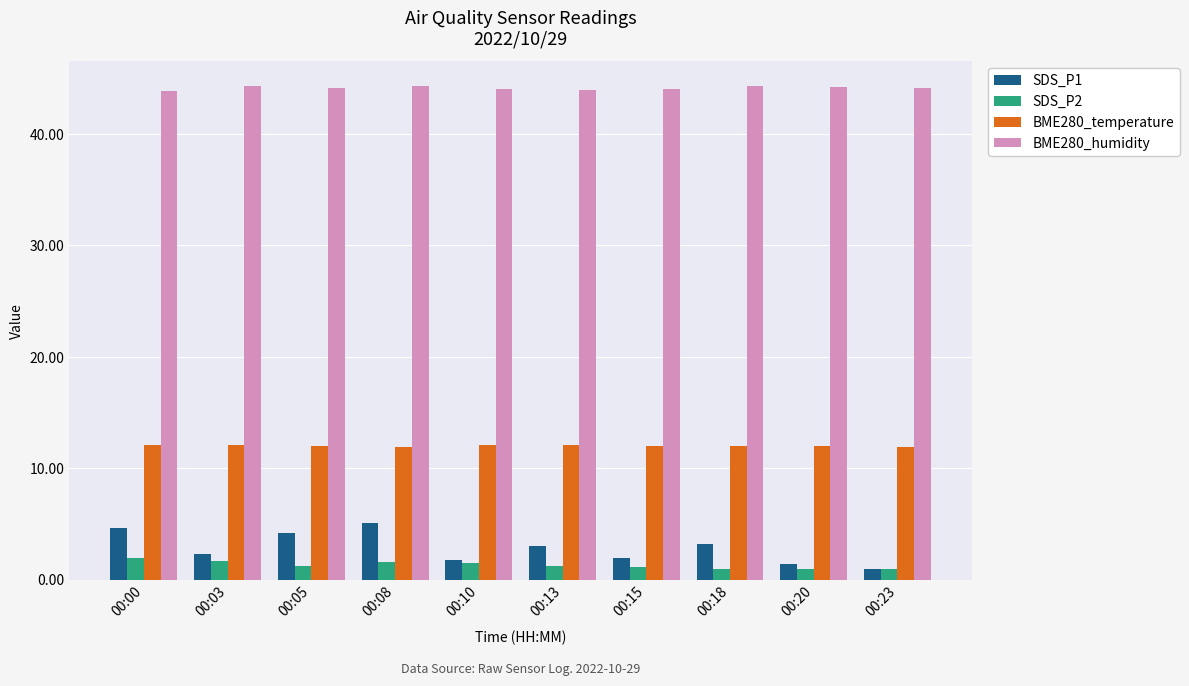

Count the number of data series in this chart.

4